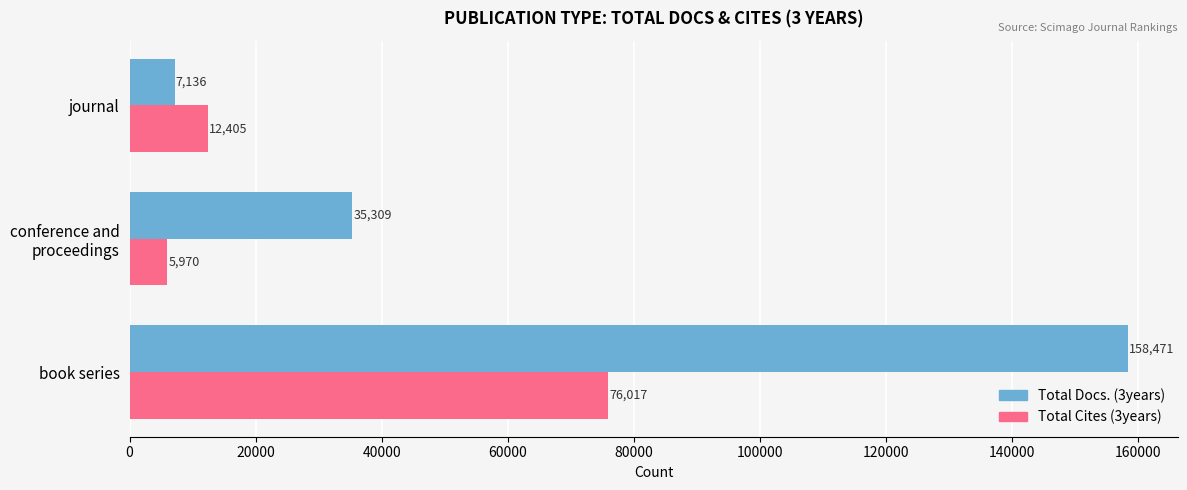

Rank the series by their maximum value, from lowest to highest.

Total Cites (3years), Total Docs. (3years)